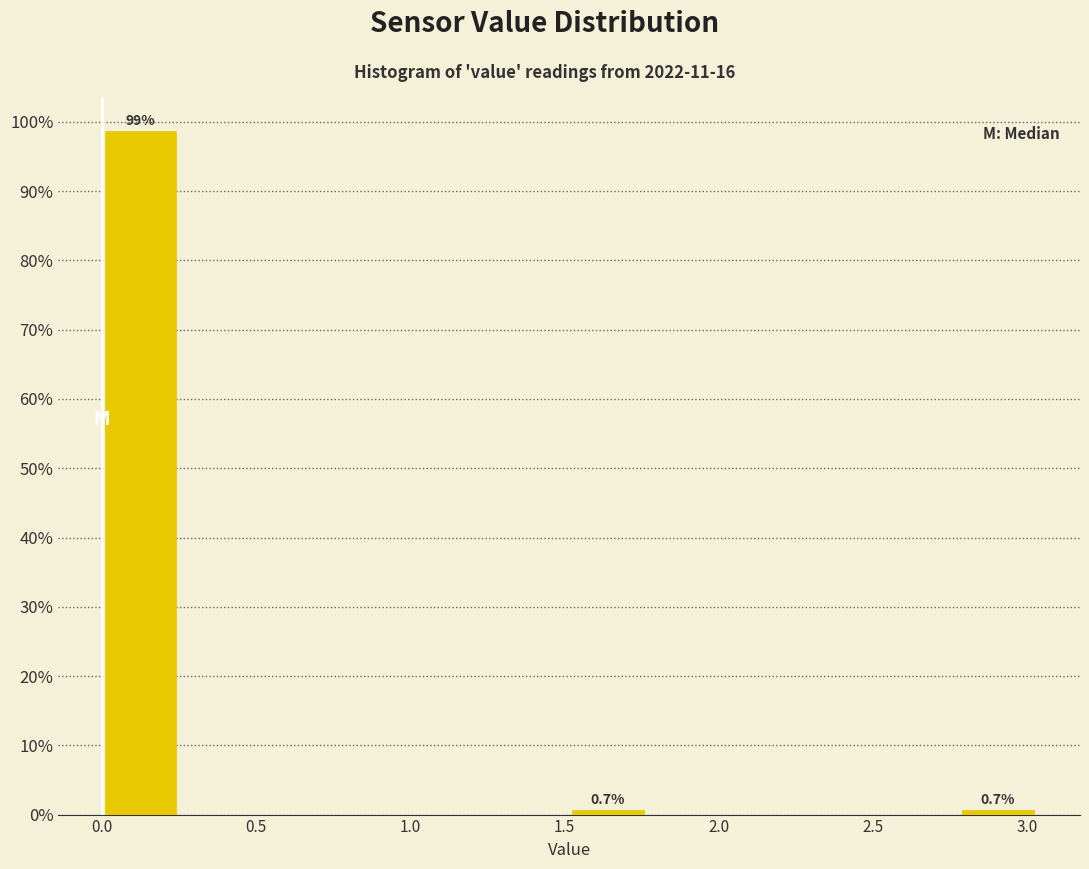

Over which range of the x-axis is the bar tallest?

0.00 to 0.25